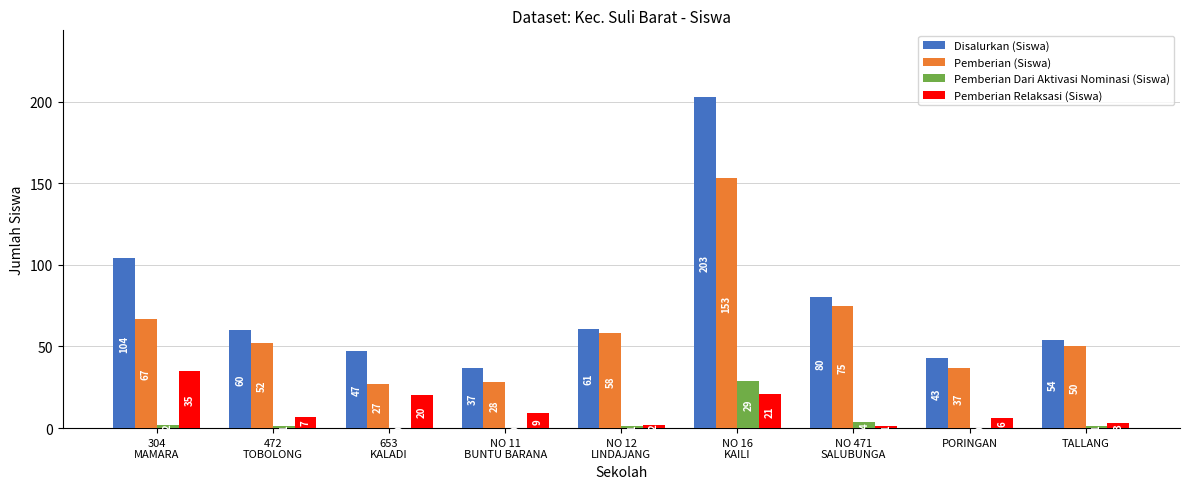

Which series has the largest total across all categories?

Disalurkan (Siswa)